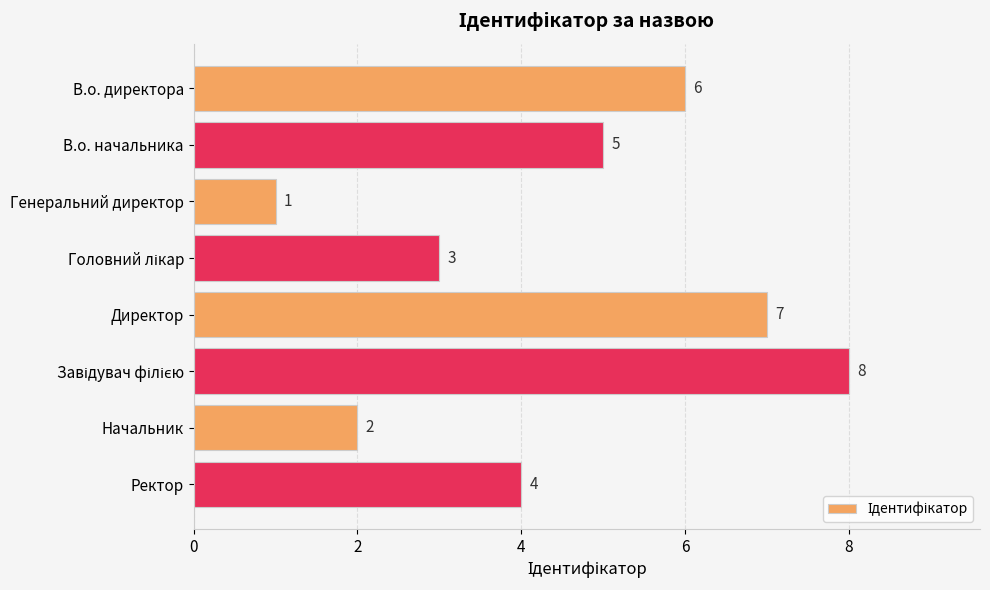

The chart shows a value of 4 at Ректор. True or false?

True